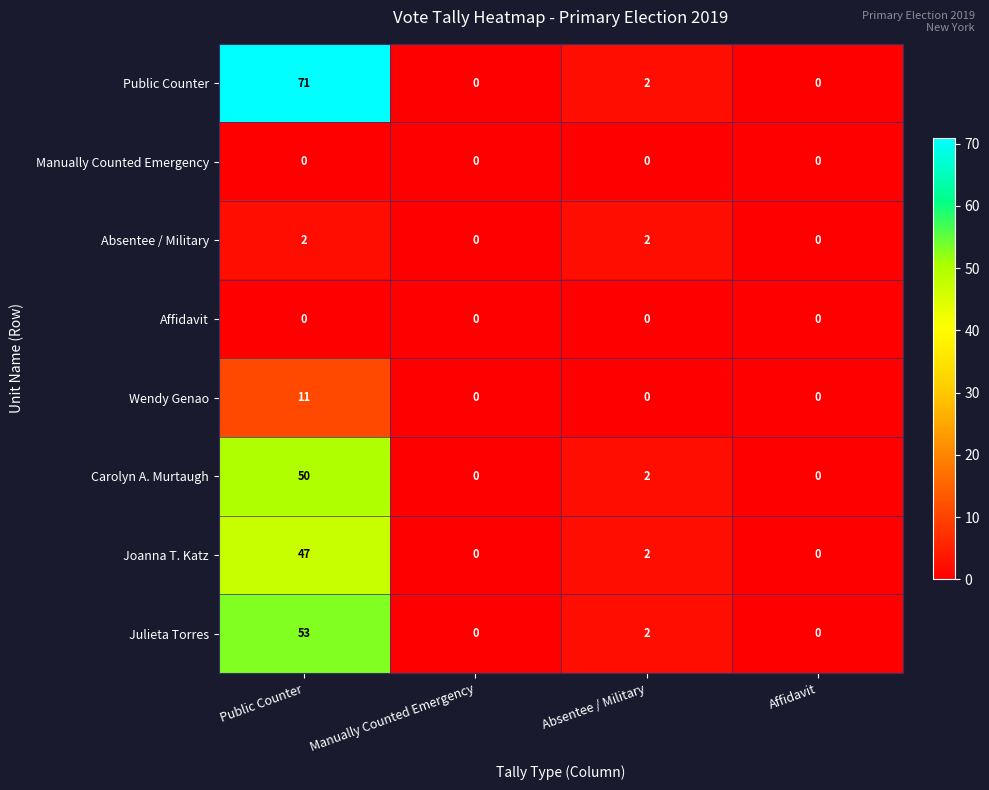

Which series has the largest range (max minus min)?

Public Counter